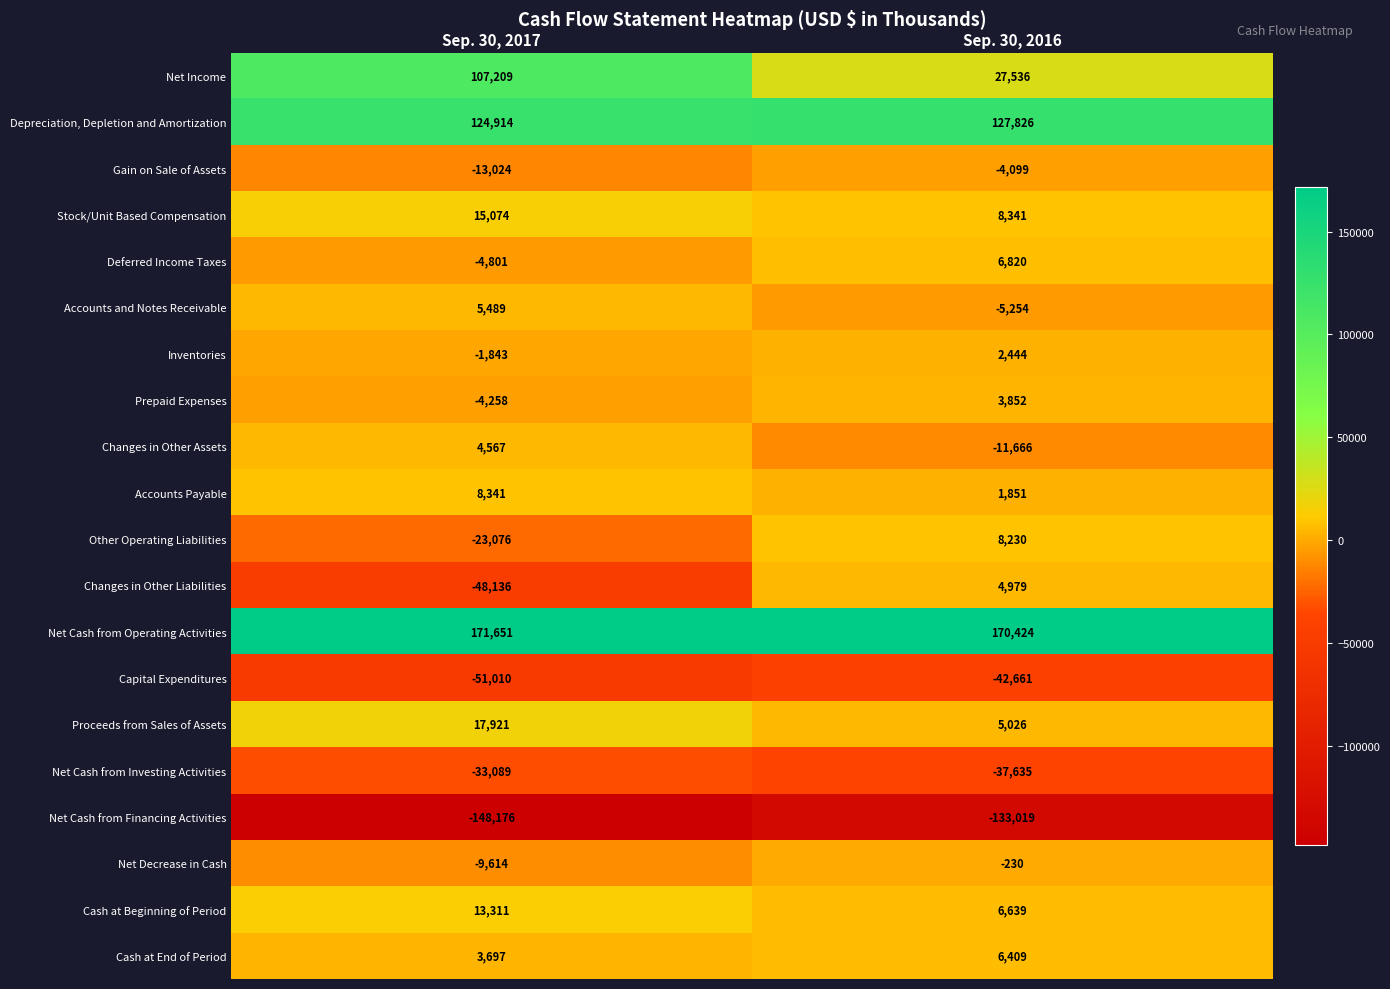

What is the approximate value of Cash at End of Period at Sep. 30, 2016, to the nearest 100?

6400